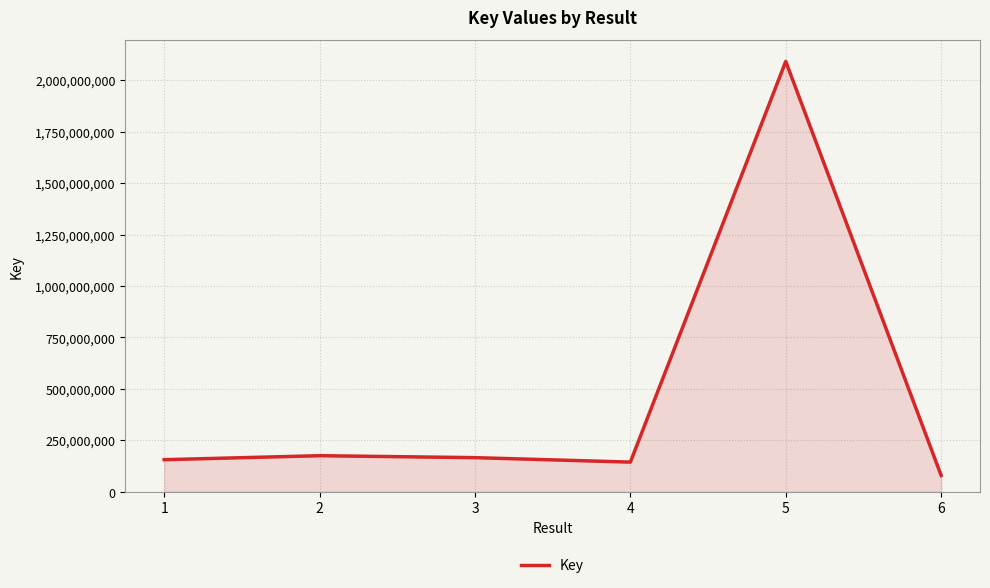

Where is the first local minimum?

4